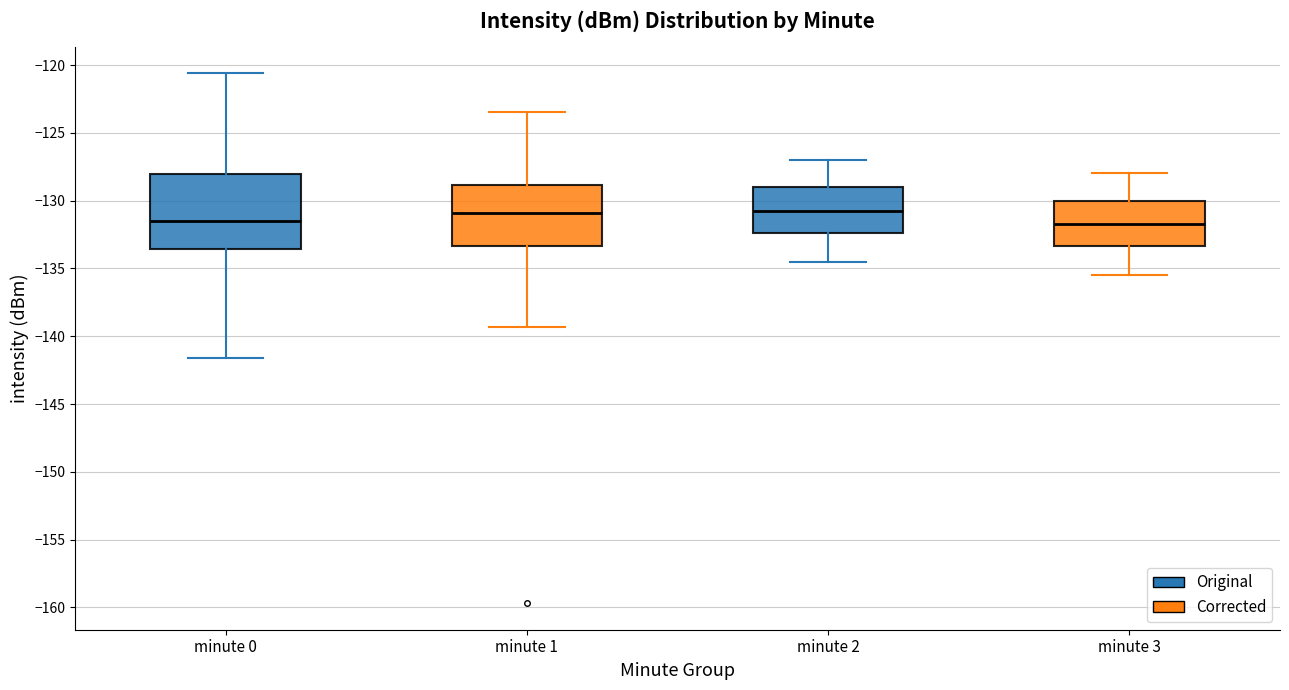

Which box is the tallest, from its lower edge to its upper edge?

minute 0